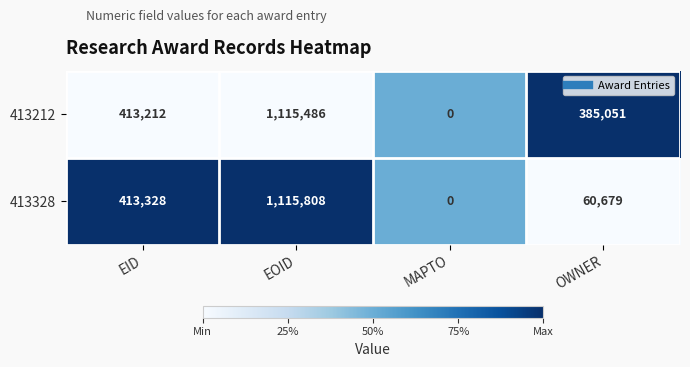

What is the sum of all 413212 values?

1913749